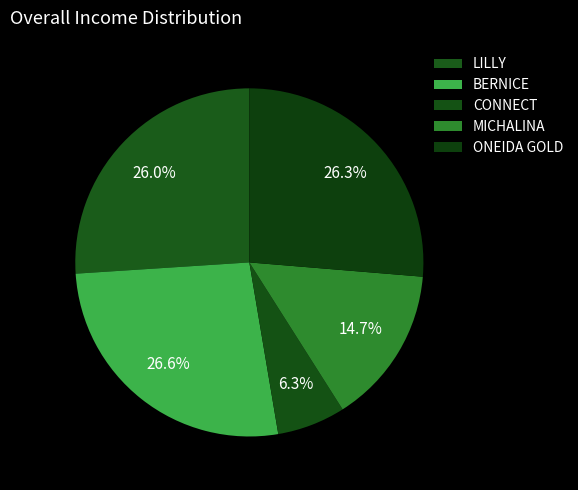

What percentage is the MICHALINA slice, to the nearest percent?

15%